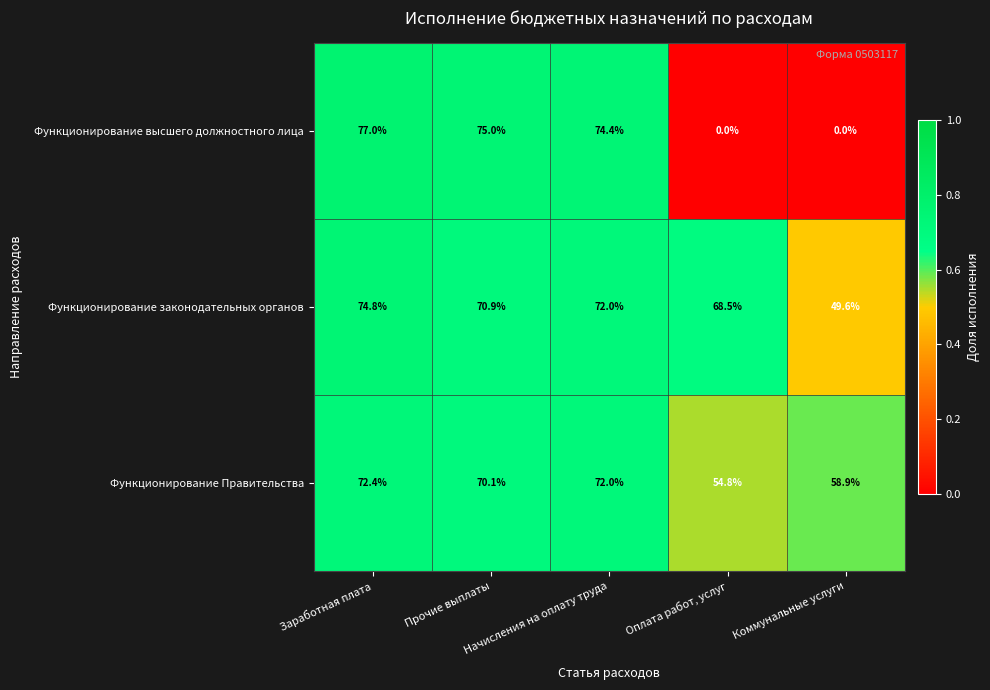

At which category is the sum across all series the highest?

Заработная плата